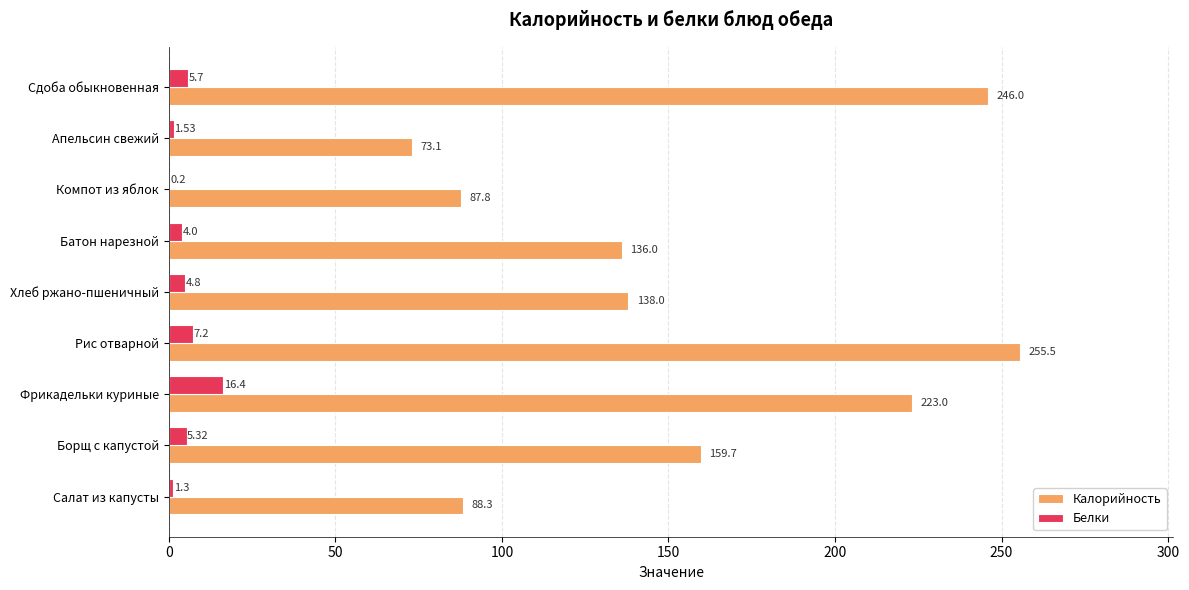

What is the total value across all series at Салат из капусты?

89.6